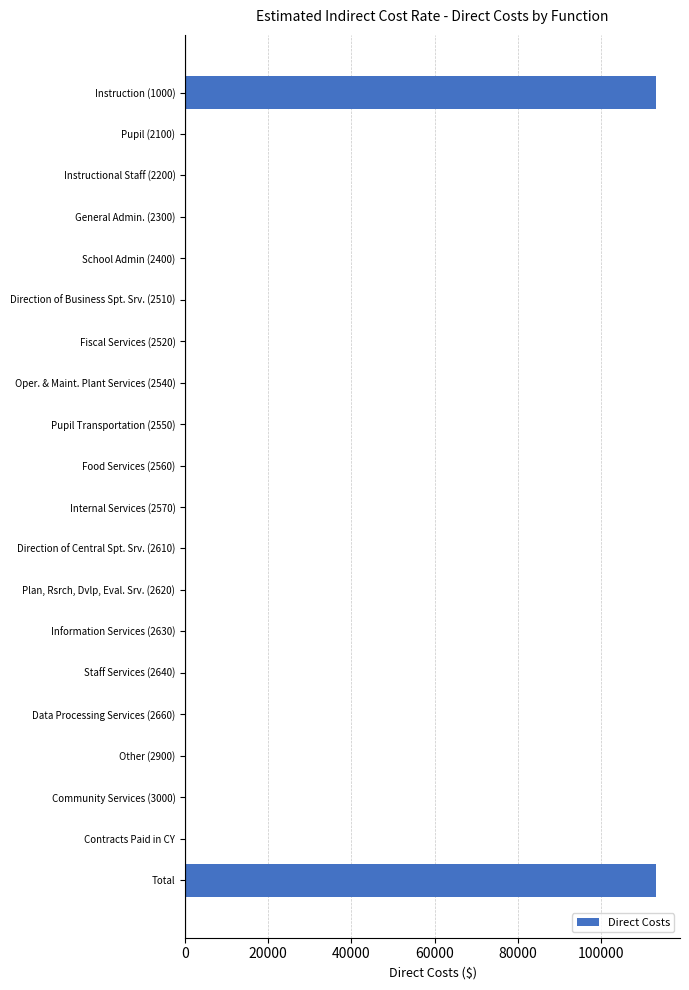

True or false: the data shows 0 at Direction of Business Spt. Srv. (2510).

True